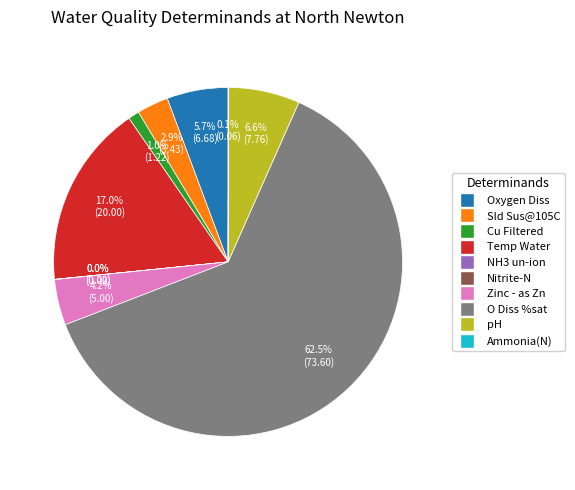

Which category has the biggest portion of the pie?

O Diss %sat